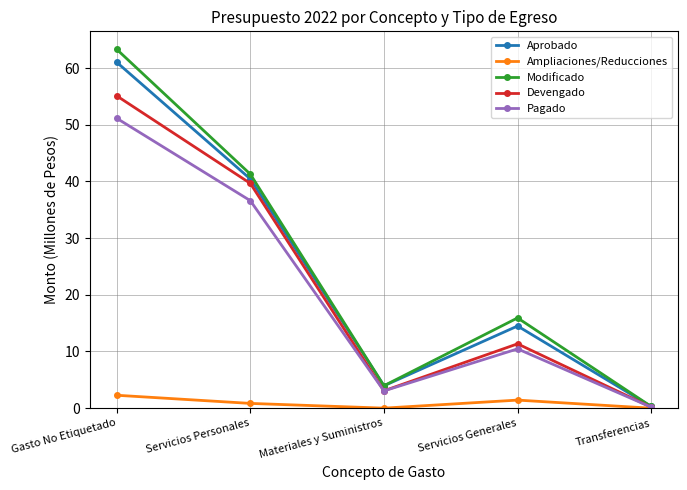

How many interior local peaks does the Modificado series have?

1